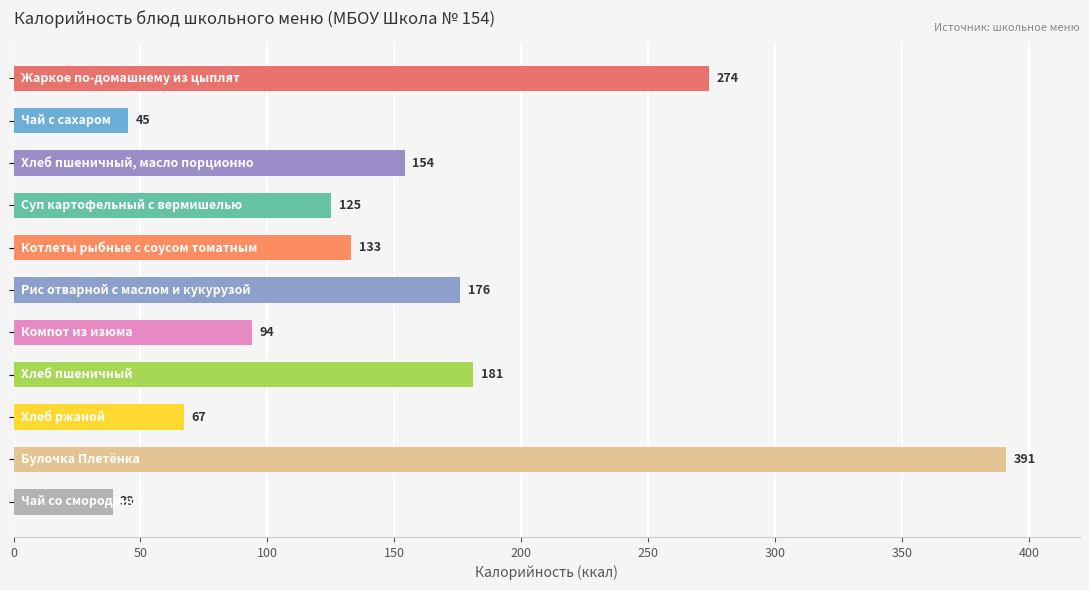

Reading bottom to top, what are all the values shown in this chart?

39	391	67	181	94	176	133	125	154	45	274